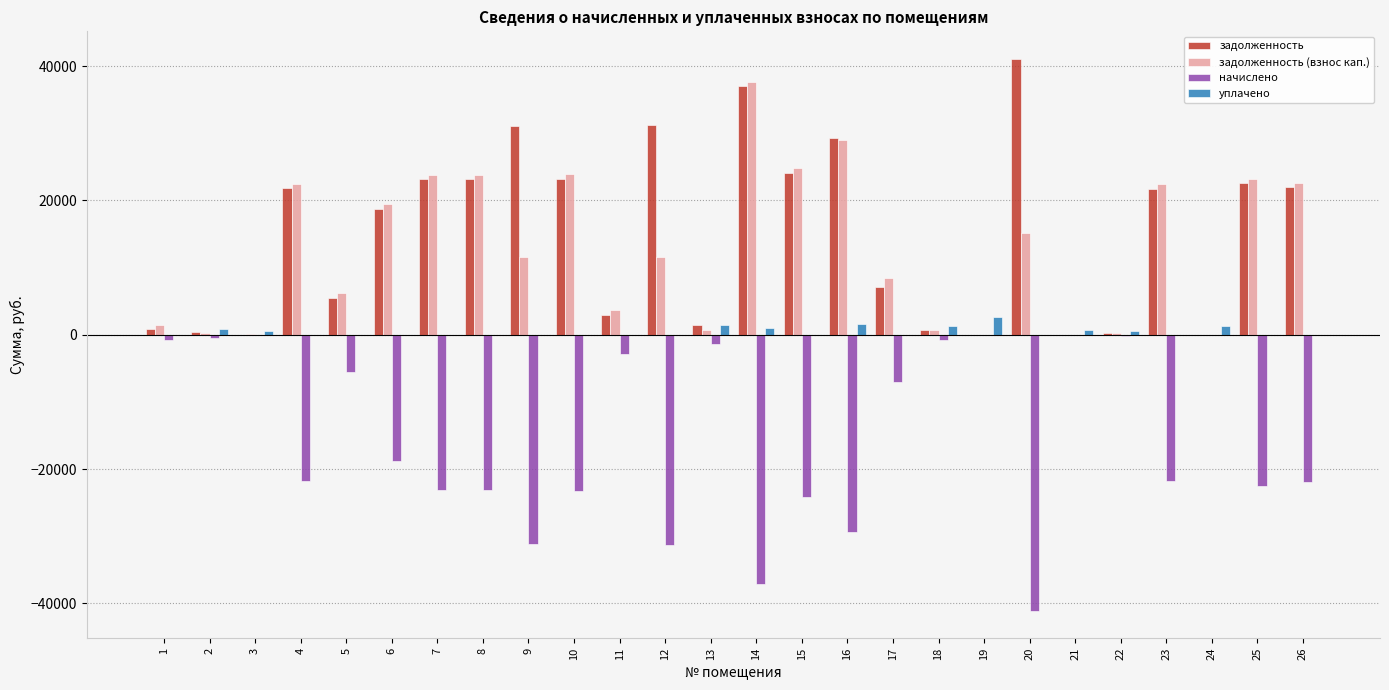

Is the value of задолженность (взнос кап.) at 1 greater than the value of начислено at 21?

Yes